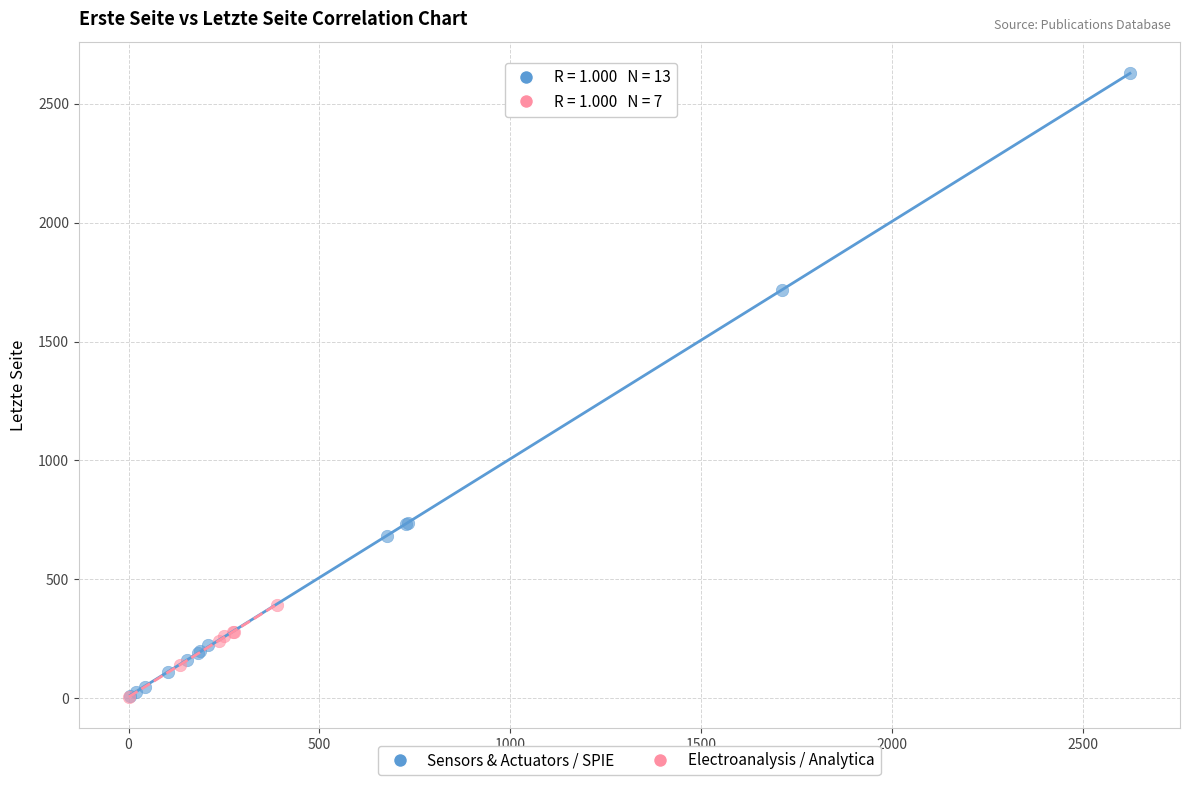

What are all the series names shown in the legend?

Sensors & Actuators / SPIE, Electroanalysis / Analytica